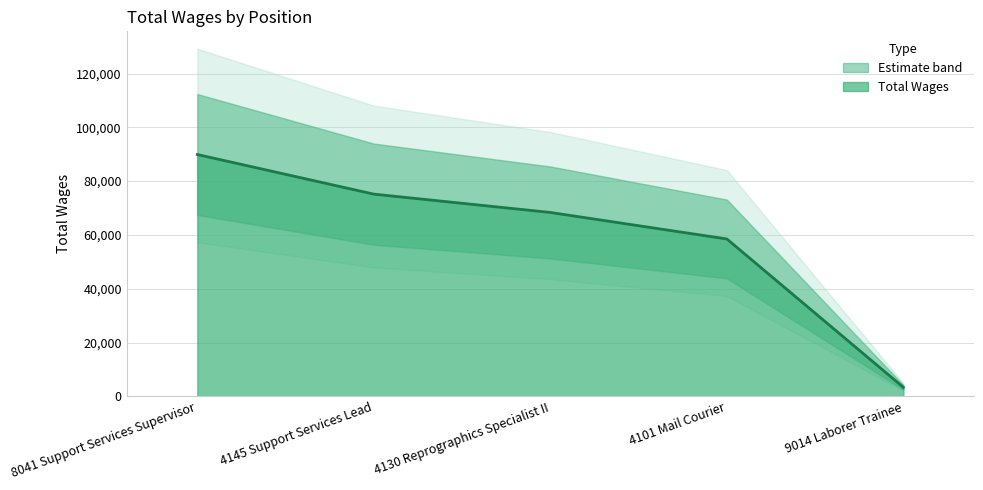

Between 4130 Reprographics Specialist II and 8041 Support Services Supervisor, which is larger?

8041 Support Services Supervisor